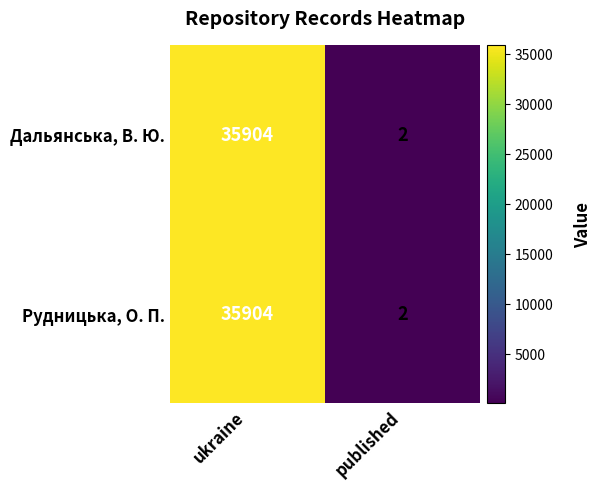

How many categories are shown in the chart?

2